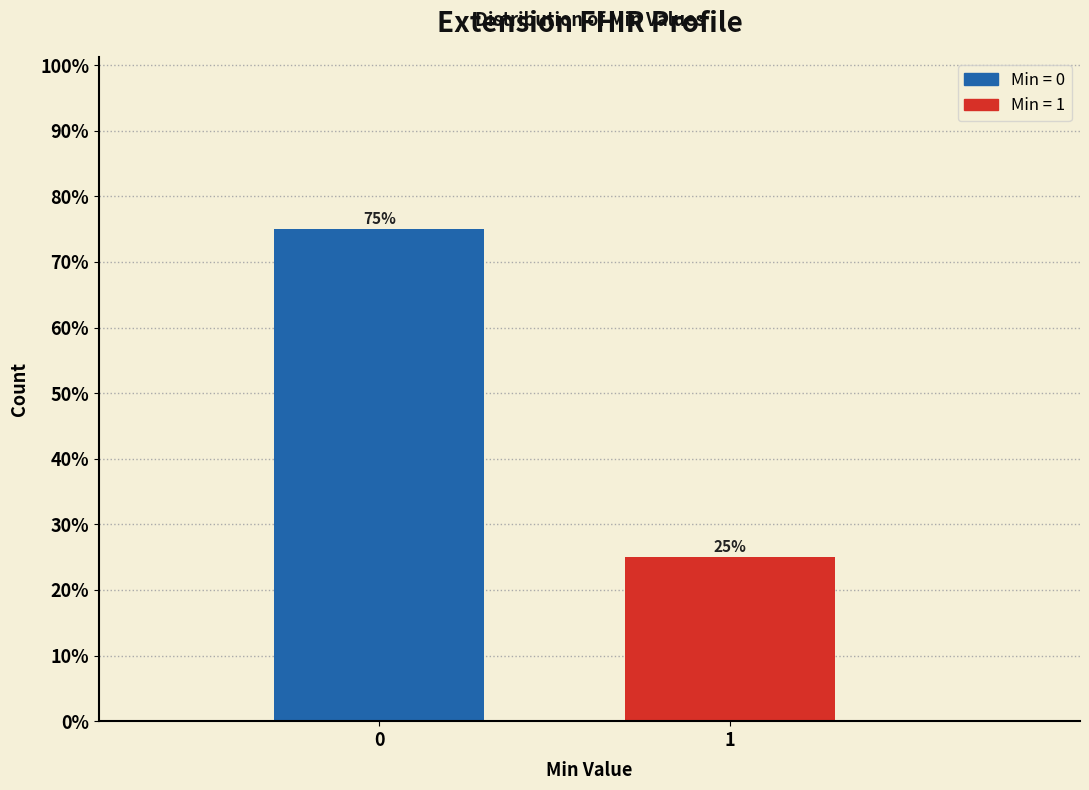

Reading left to right, what are all the values shown in this chart?

75	25